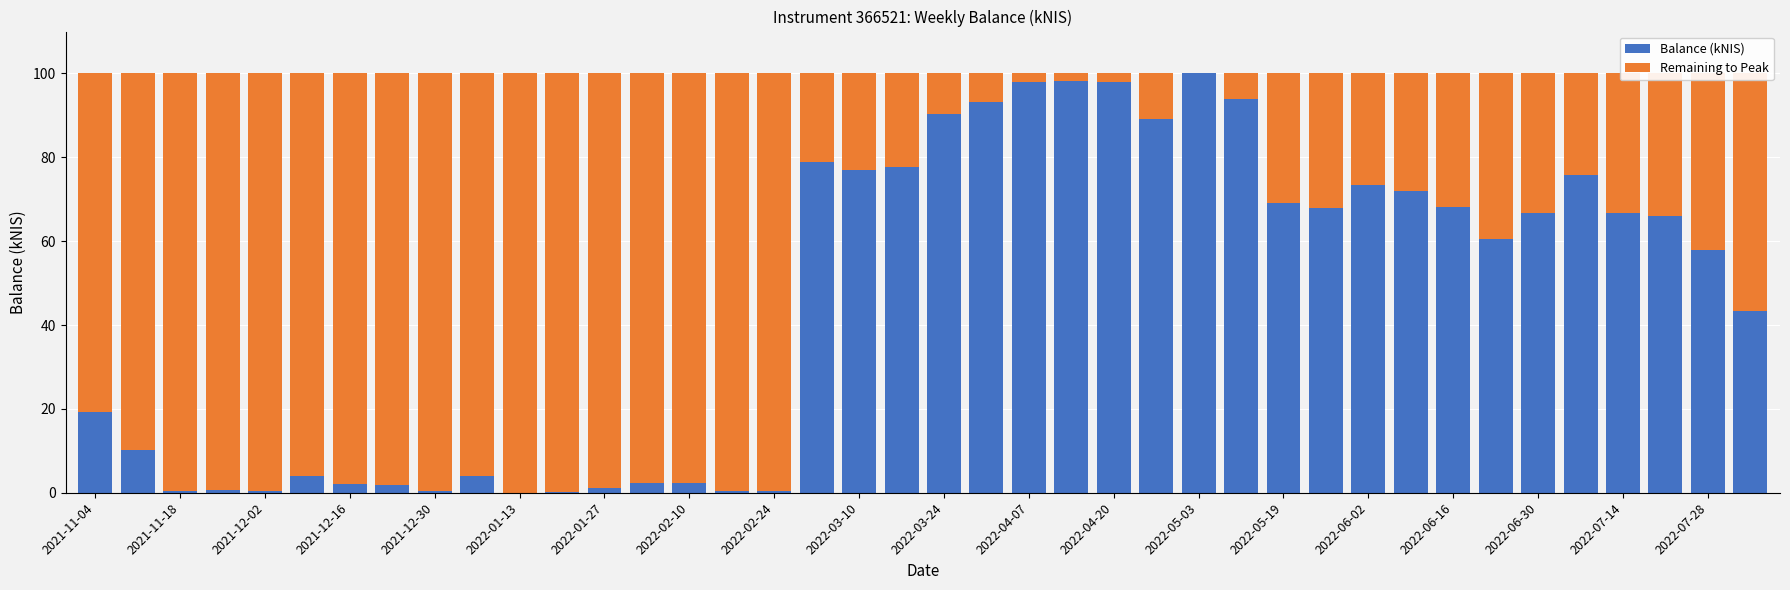

What is the maximum value for Balance (kNIS)?

100.0